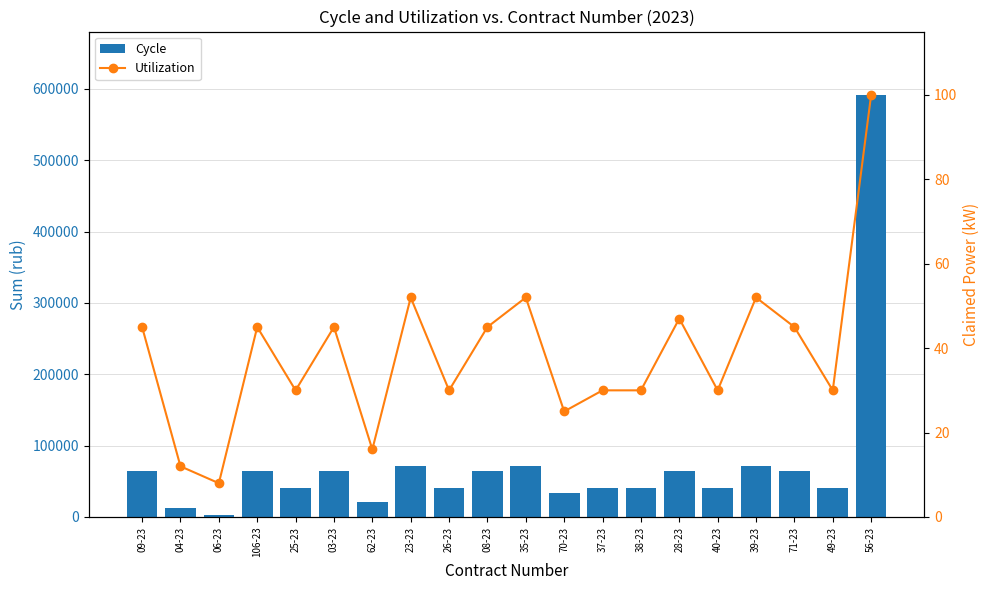

At which category is the sum across all series the highest?

56-23